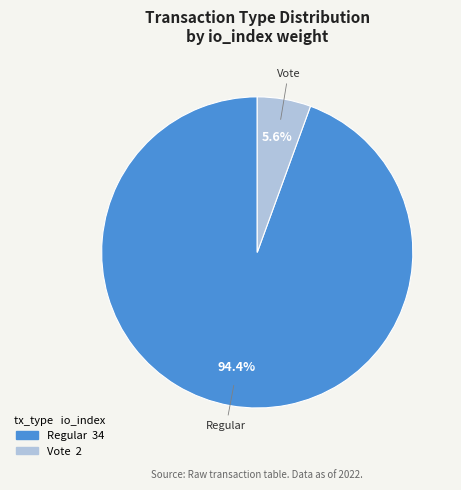

Between Vote and Regular, which is larger?

Regular